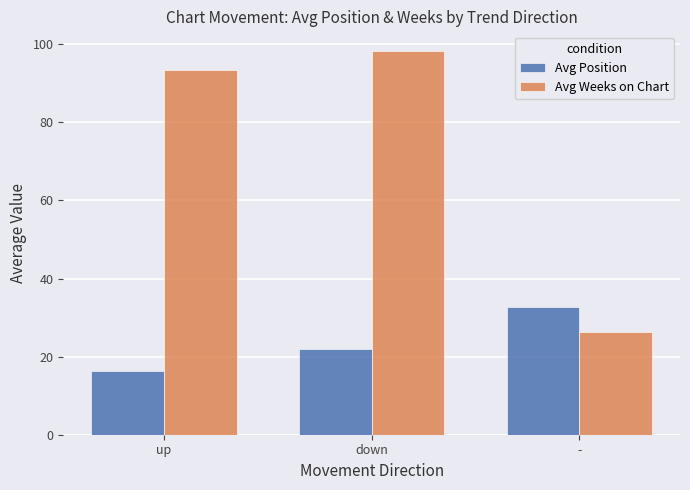

What is the total value across all series at up?

109.7